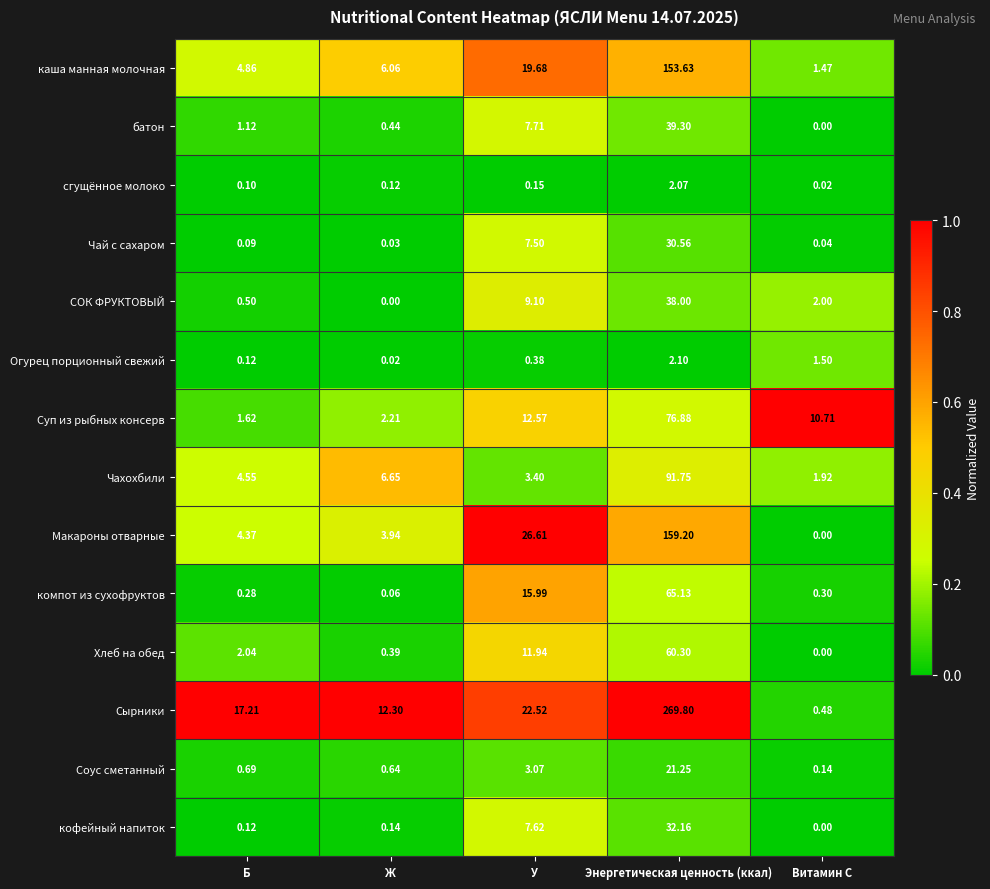

How many data points does each series have?

5